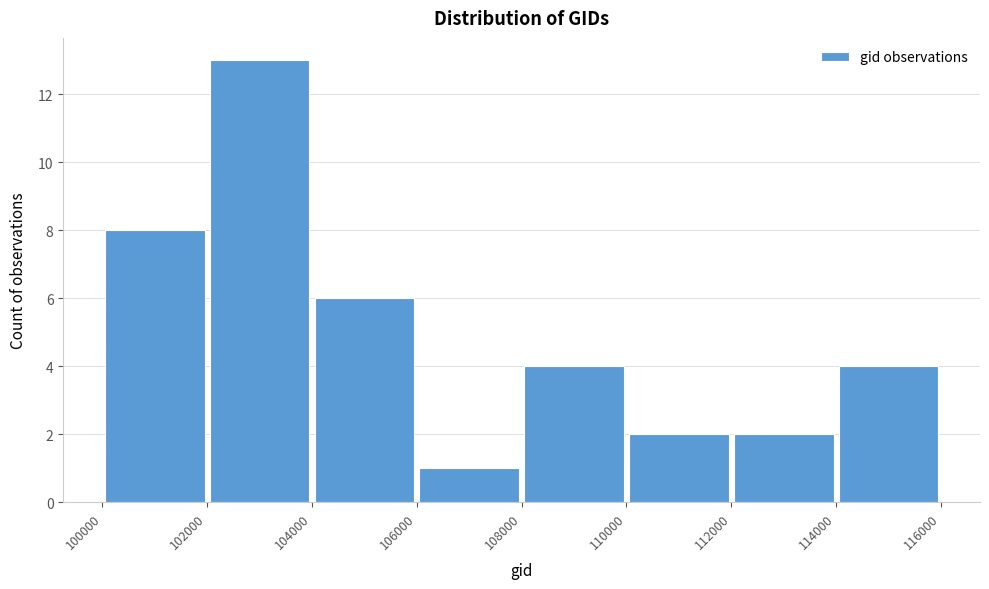

Which range on the x-axis has the tallest bar?

102000 to 104000